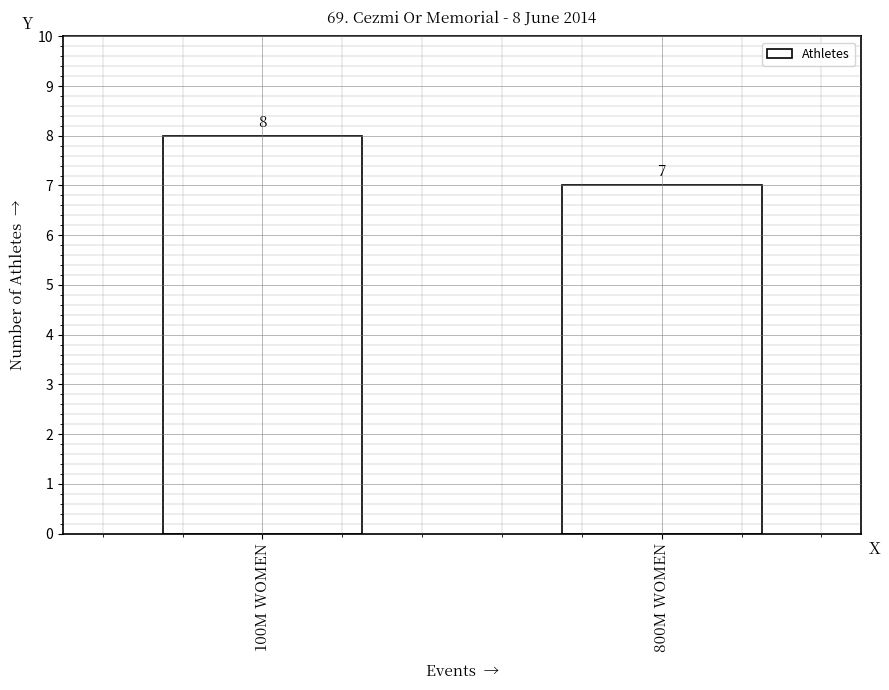

What is the maximum value shown in the chart?

8